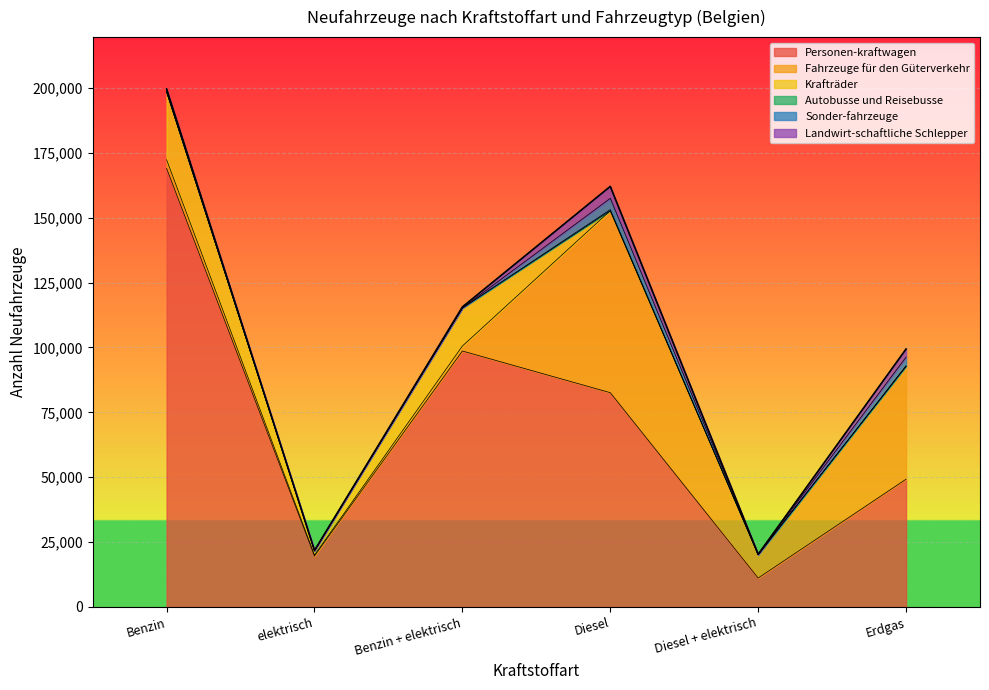

What is the label of the 1st point from the left?

Benzin